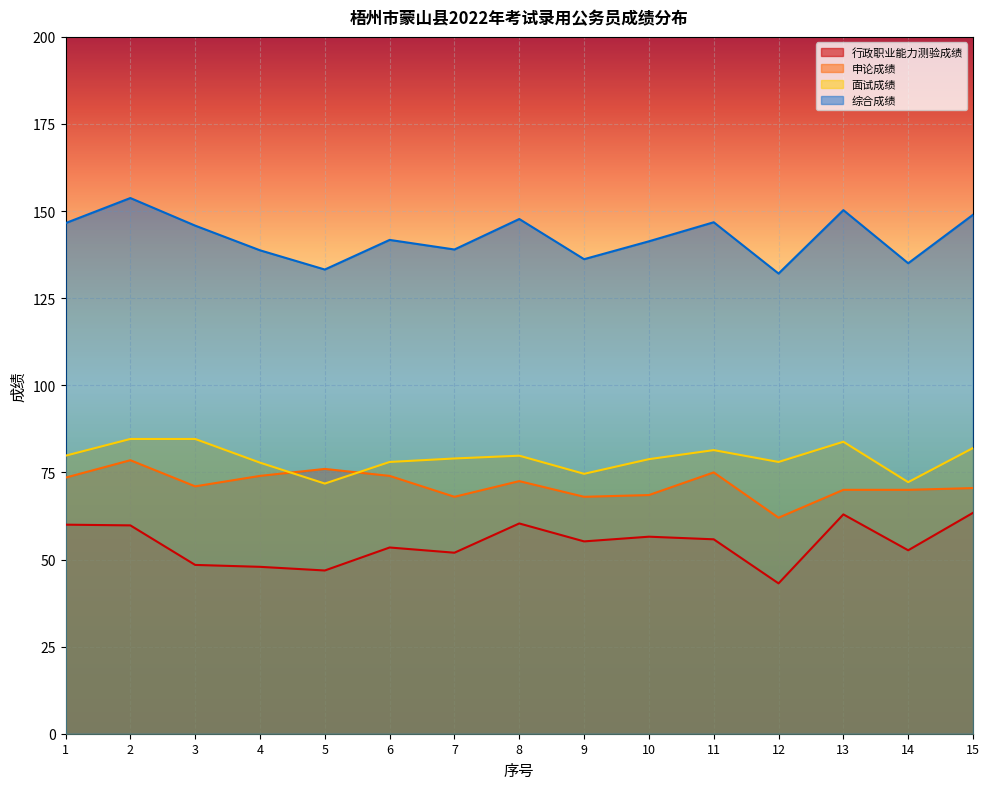

Count the number of categories in the chart.

15